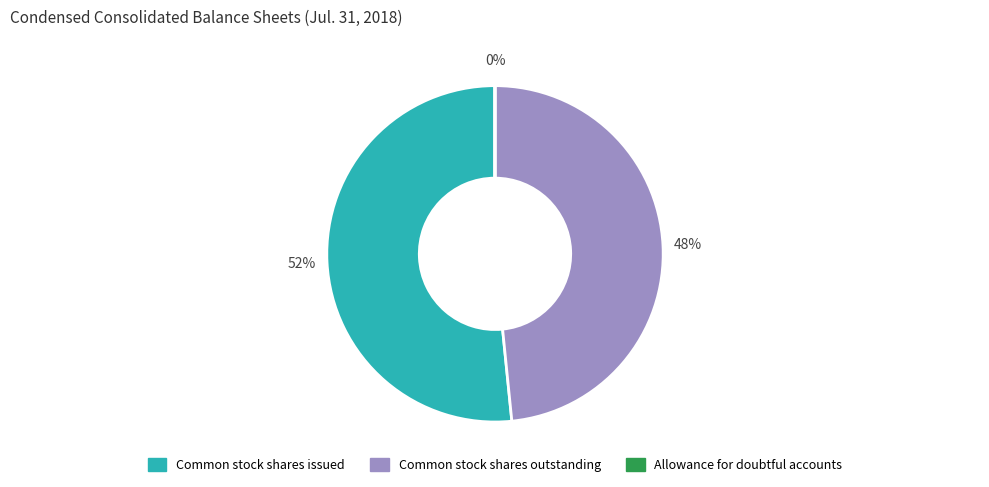

The Common stock shares outstanding slice represents 48% of the pie. True or false?

True